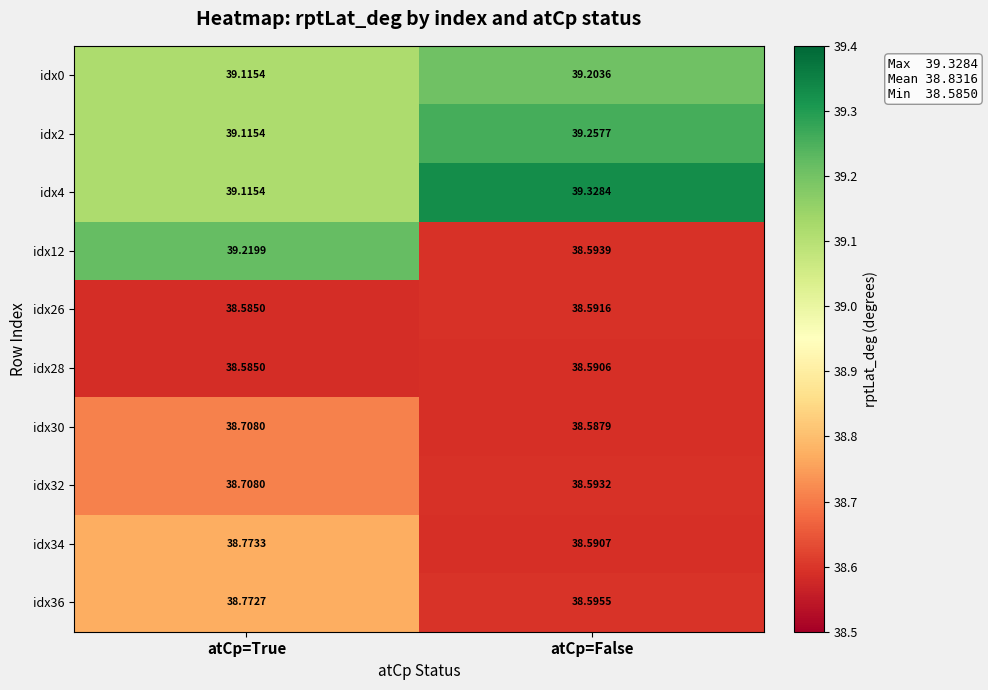

At which label does idx28 reach its peak?

atCp=False